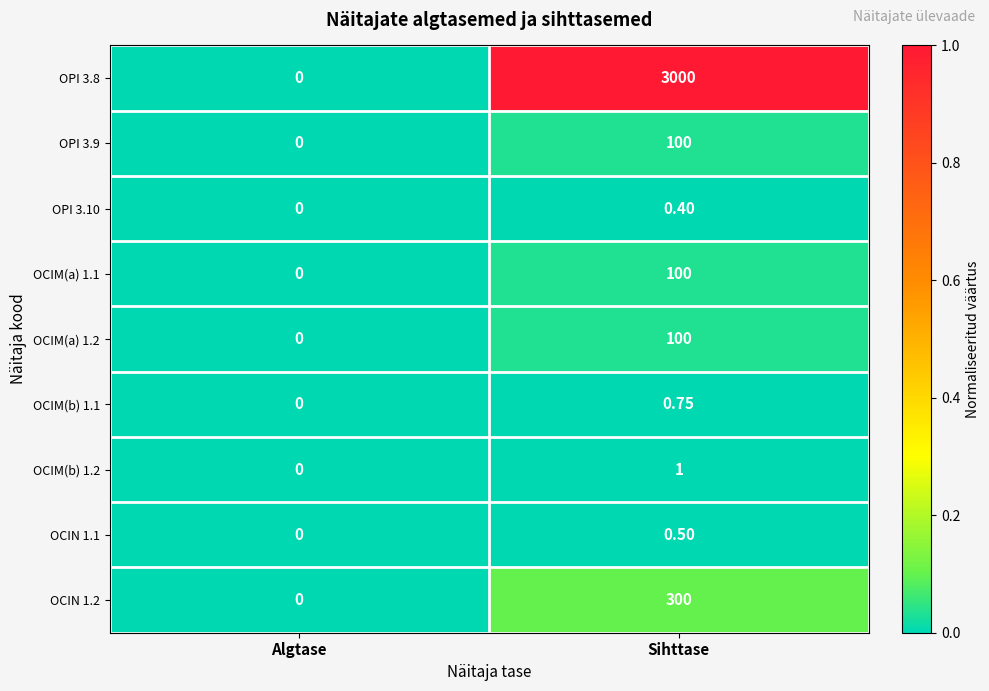

Where is OCIN 1.2 nearest to the value 150?

Algtase